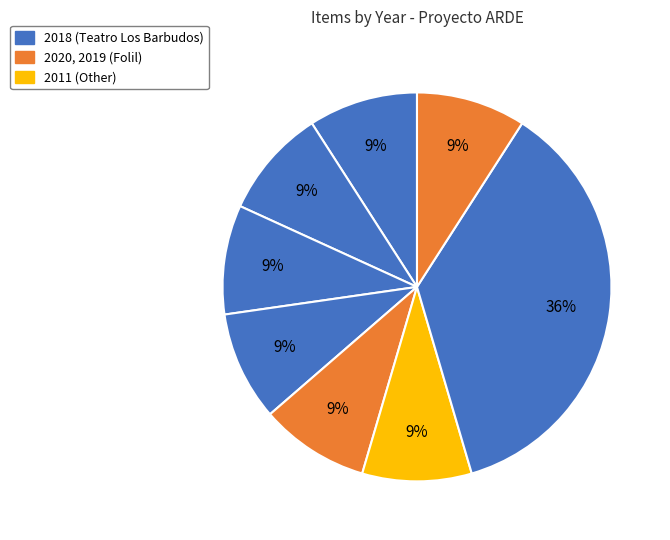

How many slices are in this pie chart?

8